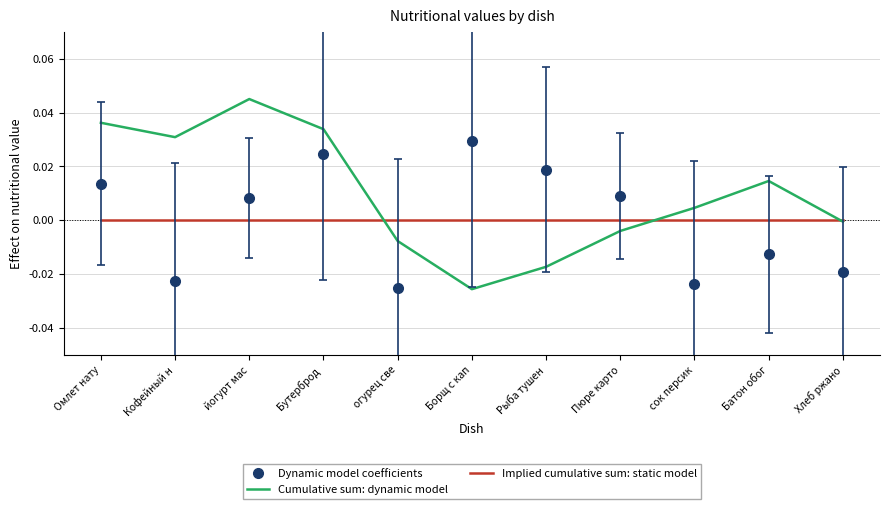

After their last crossing, which series has the higher values: Dynamic model coefficients or Cumulative sum: dynamic model?

Cumulative sum: dynamic model